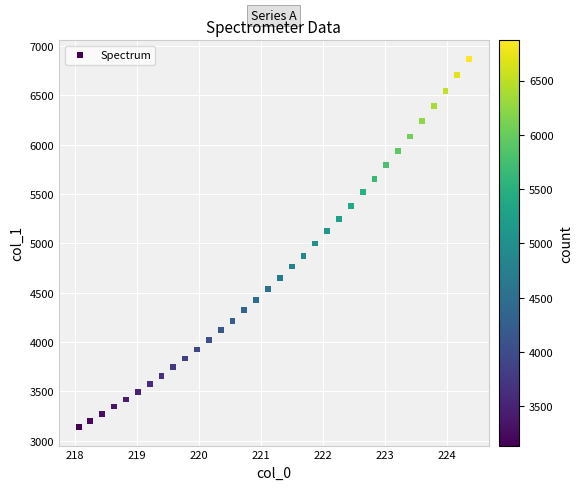

What is the range of Y values (max minus min)?

3733.1